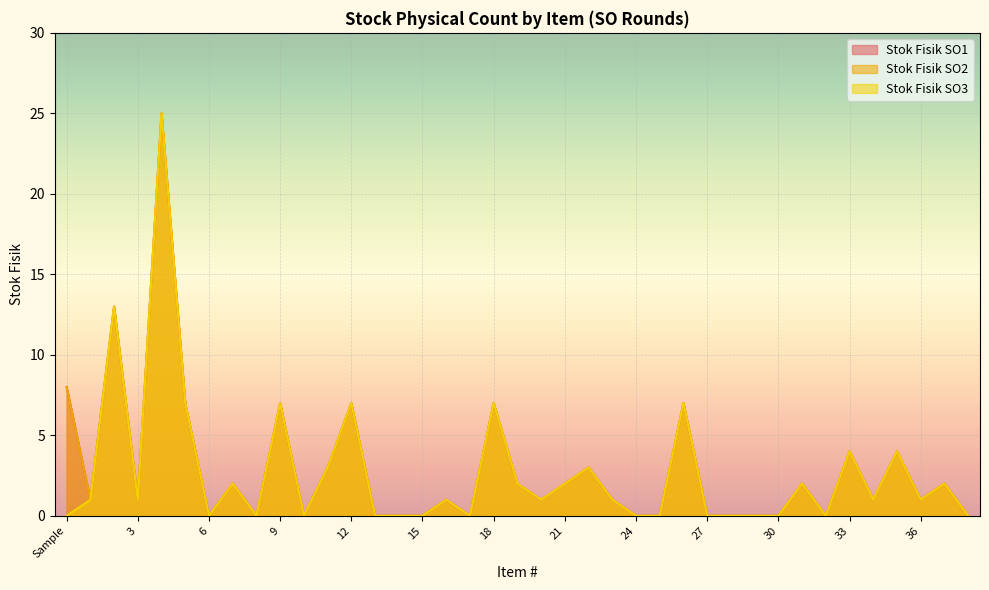

Which series has the largest range (max minus min)?

Stok Fisik SO1